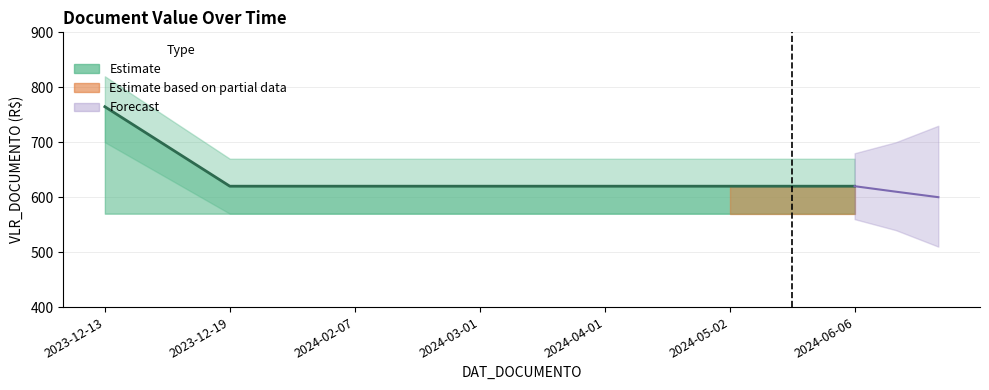

What is the greatest value displayed?

764.6